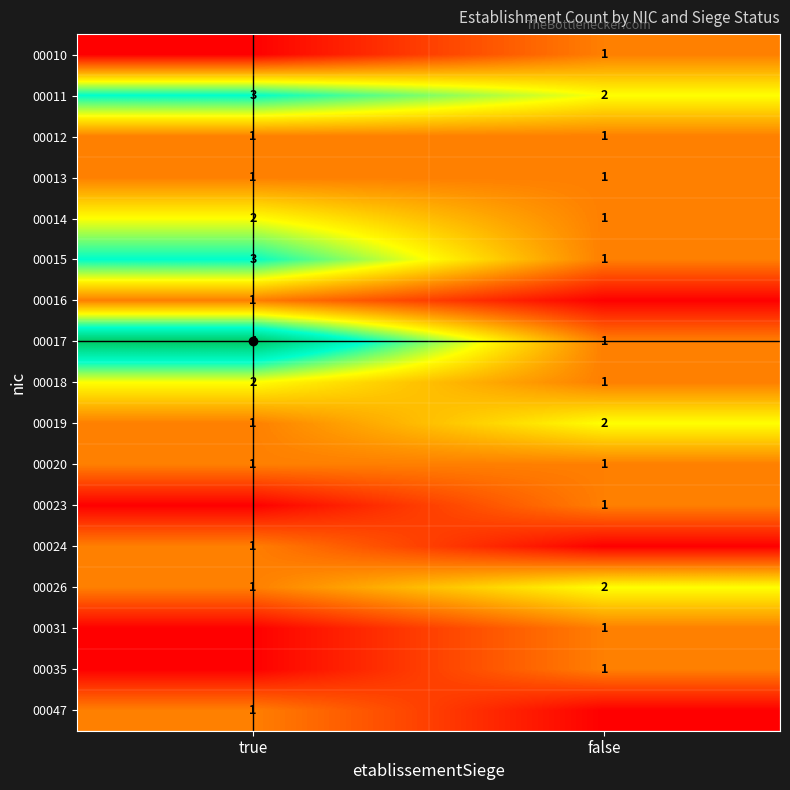

Is it true that 00026 equals 1 at true?

True